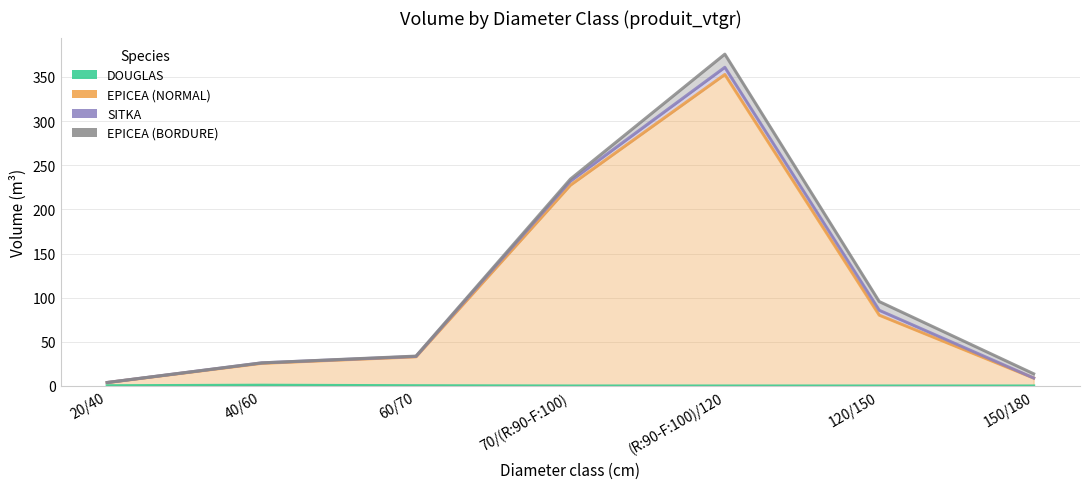

What is the value of the EPICEA (NORMAL) point at the 6th from the left?

80.2